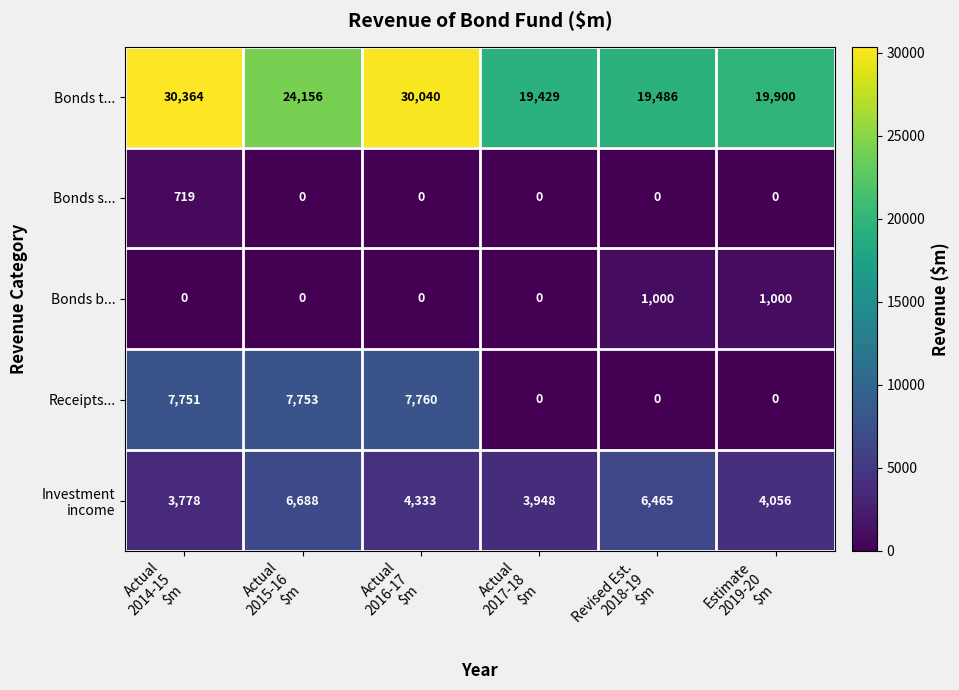

Which series has the largest range (max minus min)?

Bonds t...